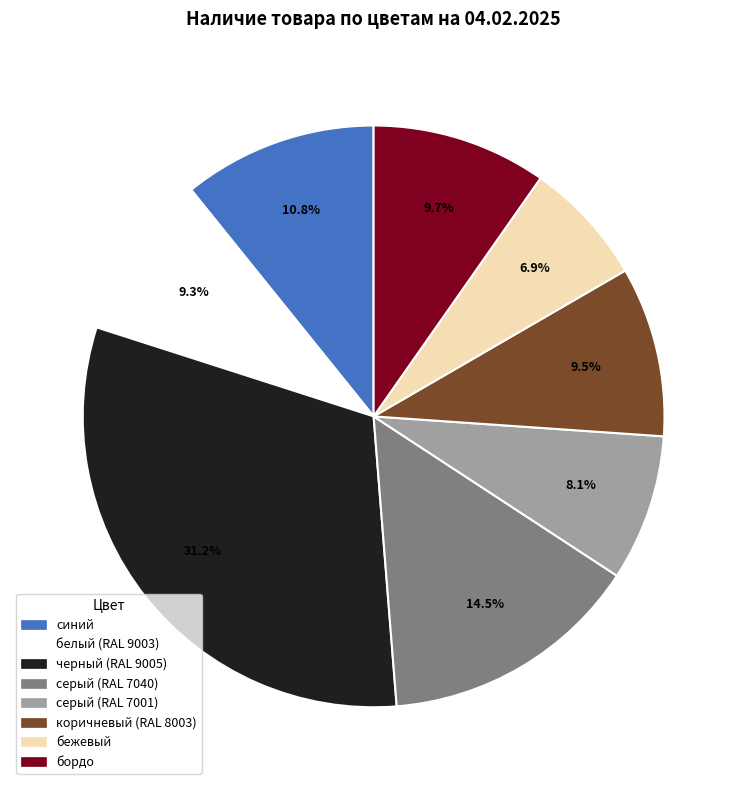

What percentage is the белый (RAL 9003) slice, to the nearest percent?

9%